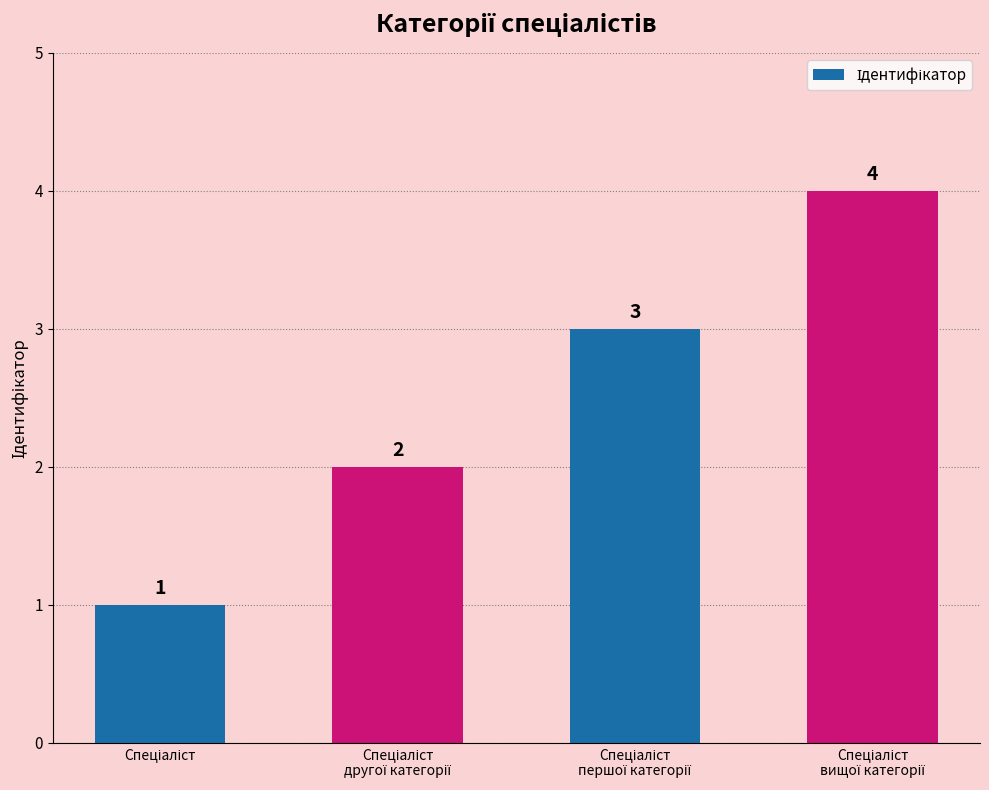

What is the value of the 2nd bar from the left?

2